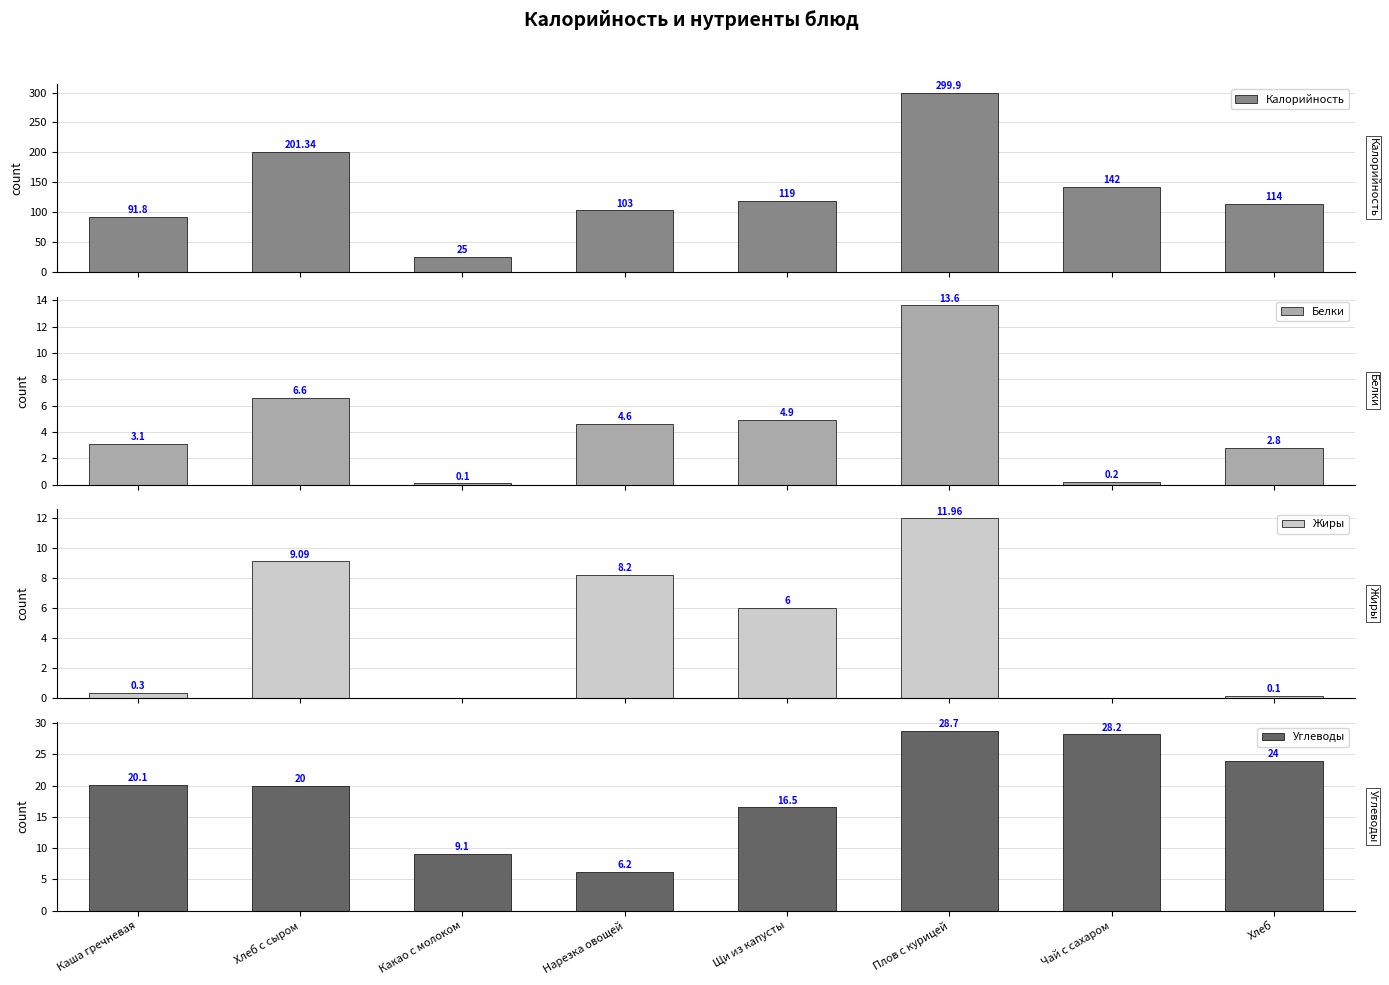

Which series has the largest total across all categories?

Калорийность